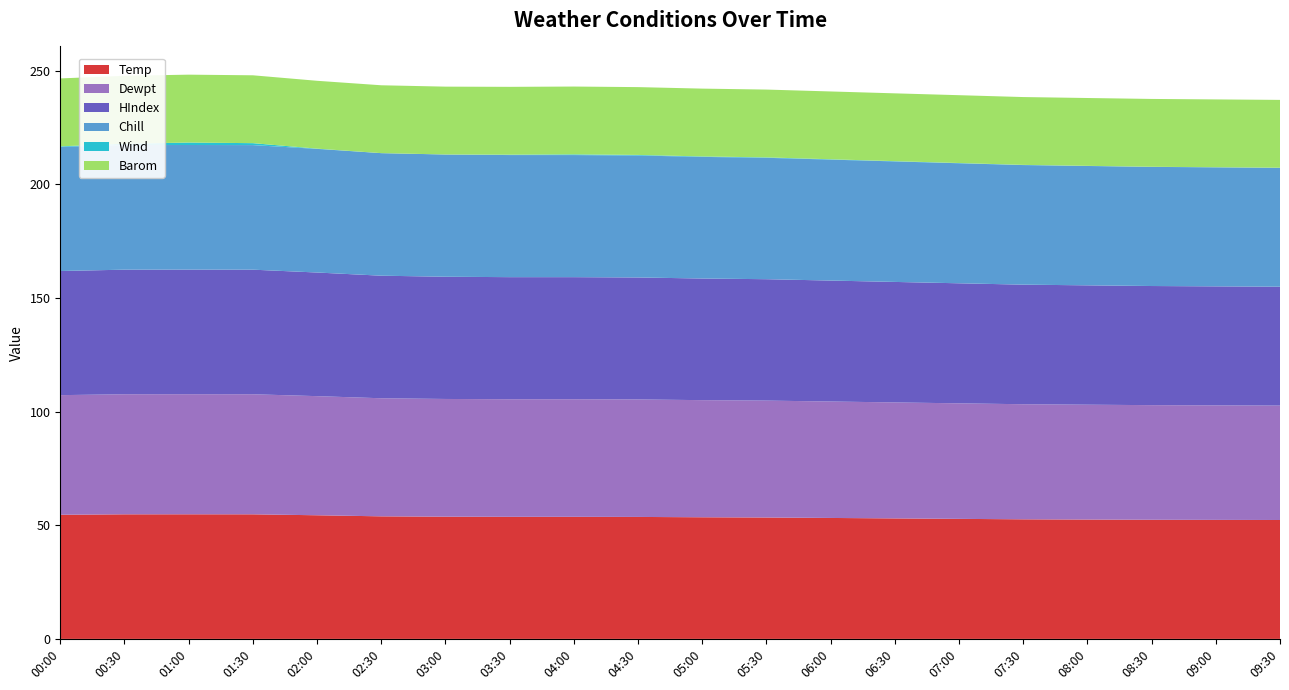

Reading right to left, list all the values displayed in this chart.

Temp: 09:30=52.3	09:00=52.4	08:30=52.4	08:00=52.5	07:30=52.6	07:00=52.8	06:30=53.0	06:00=53.2	05:30=53.4	05:00=53.5	04:30=53.6	04:00=53.7	03:30=53.7	03:00=53.8	02:30=53.9	02:00=54.4	01:30=54.8	01:00=54.8	00:30=54.8	00:00=54.6
Dewpt: 09:30=50.3	09:00=50.4	08:30=50.4	08:00=50.5	07:30=50.6	07:00=50.8	06:30=51.0	06:00=51.2	05:30=51.4	05:00=51.5	04:30=51.7	04:00=51.7	03:30=51.7	03:00=51.8	02:30=51.9	02:00=52.4	01:30=52.8	01:00=52.8	00:30=52.8	00:00=52.6
Chill: 09:30=52.3	09:00=52.4	08:30=52.4	08:00=52.5	07:30=52.6	07:00=52.8	06:30=53.0	06:00=53.2	05:30=53.4	05:00=53.5	04:30=53.6	04:00=53.7	03:30=53.7	03:00=53.8	02:30=53.9	02:00=54.4	01:30=54.8	01:00=54.8	00:30=54.8	00:00=54.6
Wind: 09:30=0.0	09:00=0.0	08:30=0.1	08:00=0.1	07:30=0.1	07:00=0.1	06:30=0.1	06:00=0.1	05:30=0.2	05:00=0.2	04:30=0.2	04:00=0.3	03:30=0.2	03:00=0.0	02:30=0.0	02:00=0.1	01:30=0.8	01:00=1.1	00:30=0.6	00:00=0.2
Barom: 09:30=29.8	09:00=29.8	08:30=29.8	08:00=29.8	07:30=29.8	07:00=29.8	06:30=29.8	06:00=29.8	05:30=29.8	05:00=29.8	04:30=29.8	04:00=29.8	03:30=29.8	03:00=29.8	02:30=29.9	02:00=29.8	01:30=29.9	01:00=29.9	00:30=29.9	00:00=29.9
HIndex: 09:30=52.3	09:00=52.4	08:30=52.4	08:00=52.5	07:30=52.6	07:00=52.8	06:30=53.0	06:00=53.2	05:30=53.4	05:00=53.5	04:30=53.6	04:00=53.7	03:30=53.7	03:00=53.8	02:30=53.9	02:00=54.4	01:30=54.8	01:00=54.8	00:30=54.8	00:00=54.6